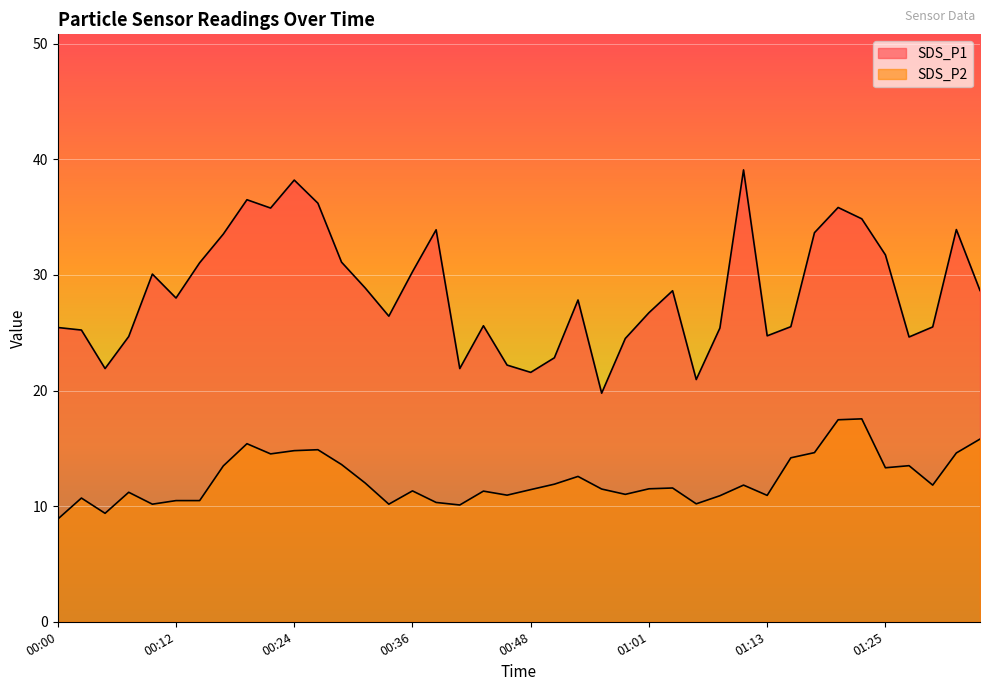

What is the average value of the SDS_P1 series?

28.6